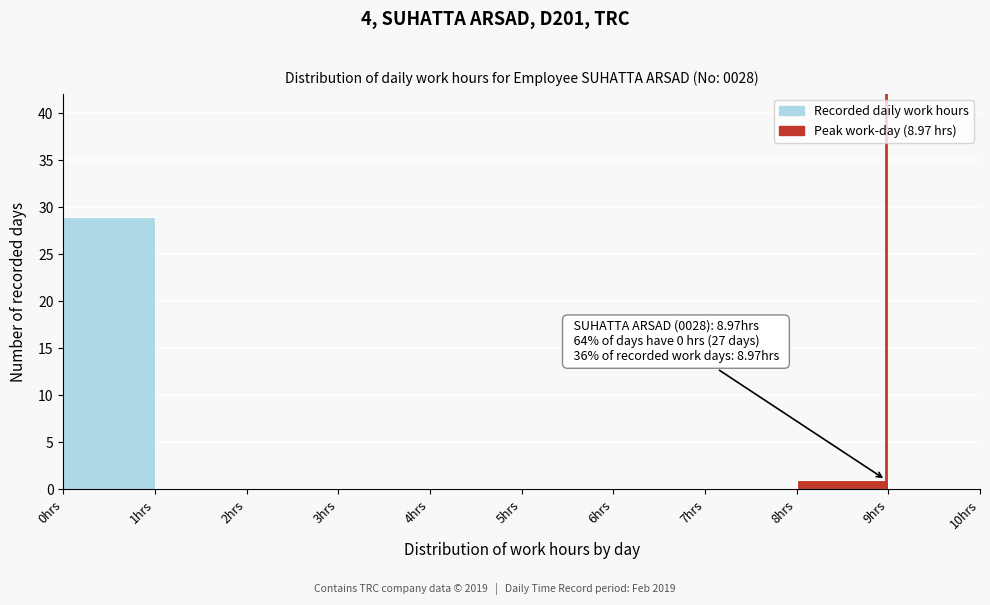

Over which range of the x-axis is the bar tallest?

0 to 1